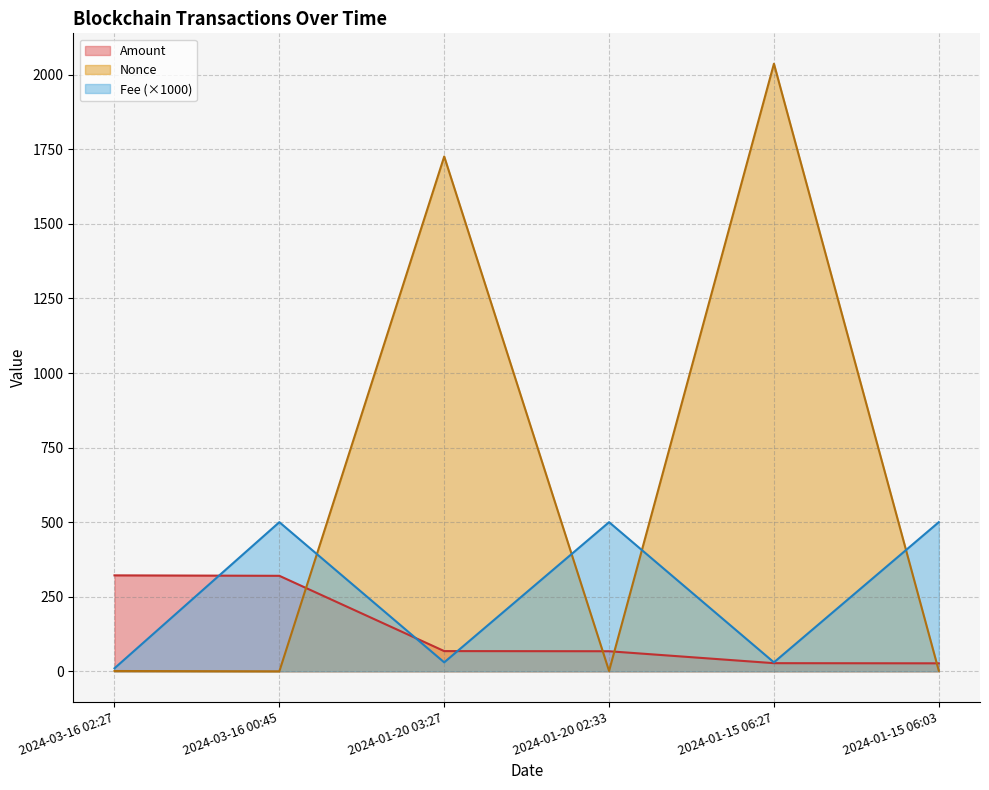

How many lines are shown in the chart?

3